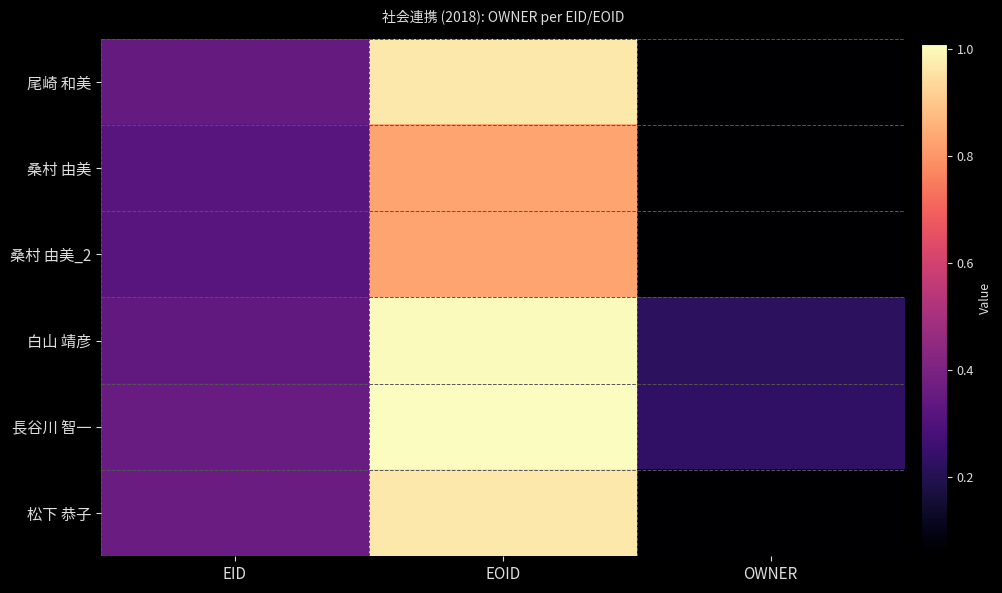

At how many categories does at least one series exceed 501865?

1